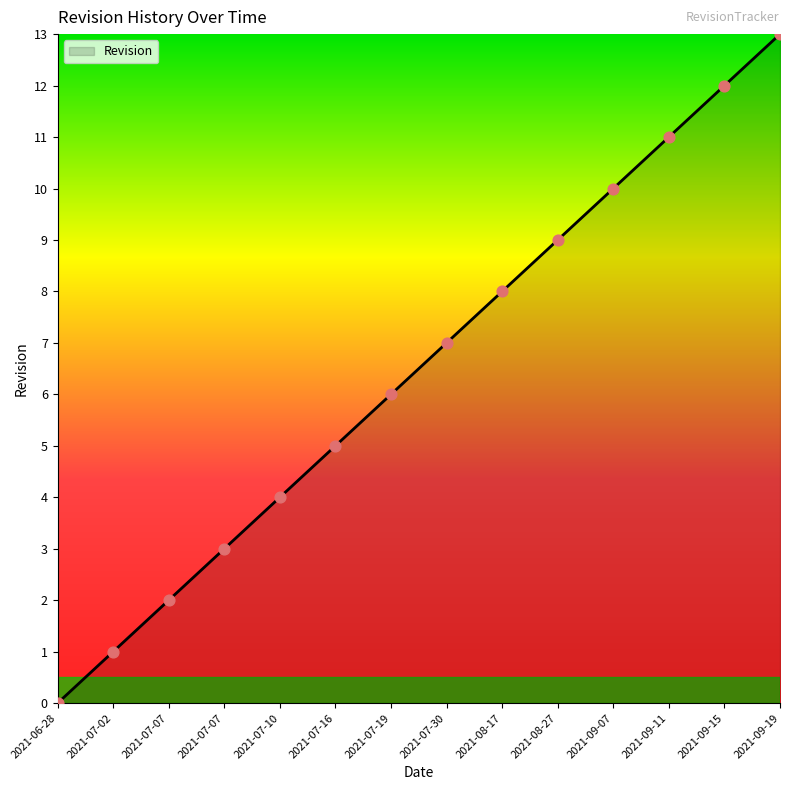

How many lines are shown in the chart?

1